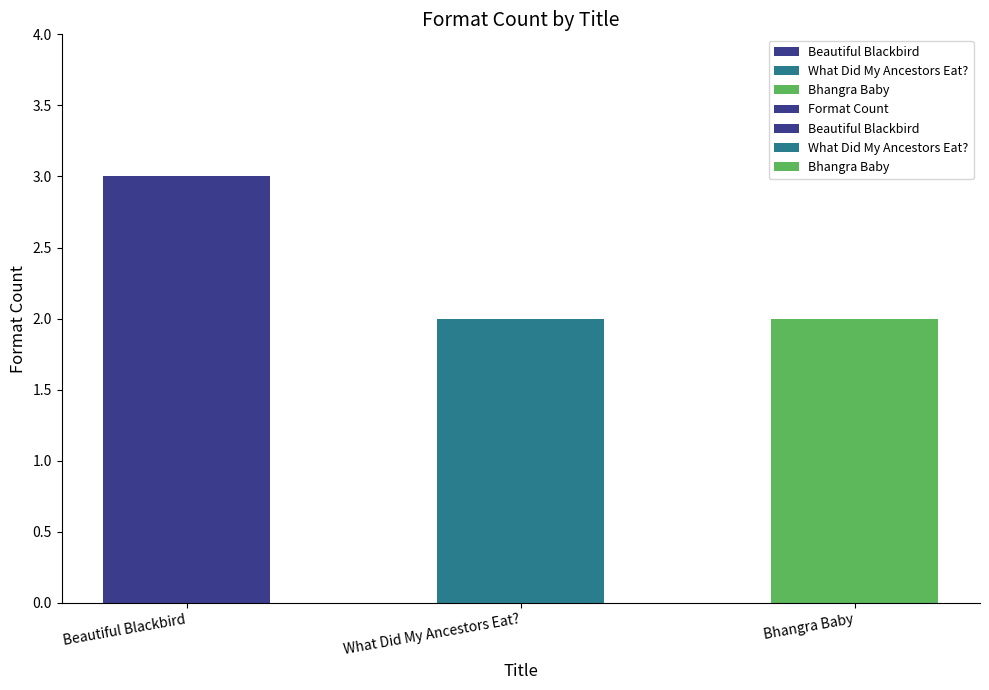

What is the approximate value at Beautiful Blackbird?

3